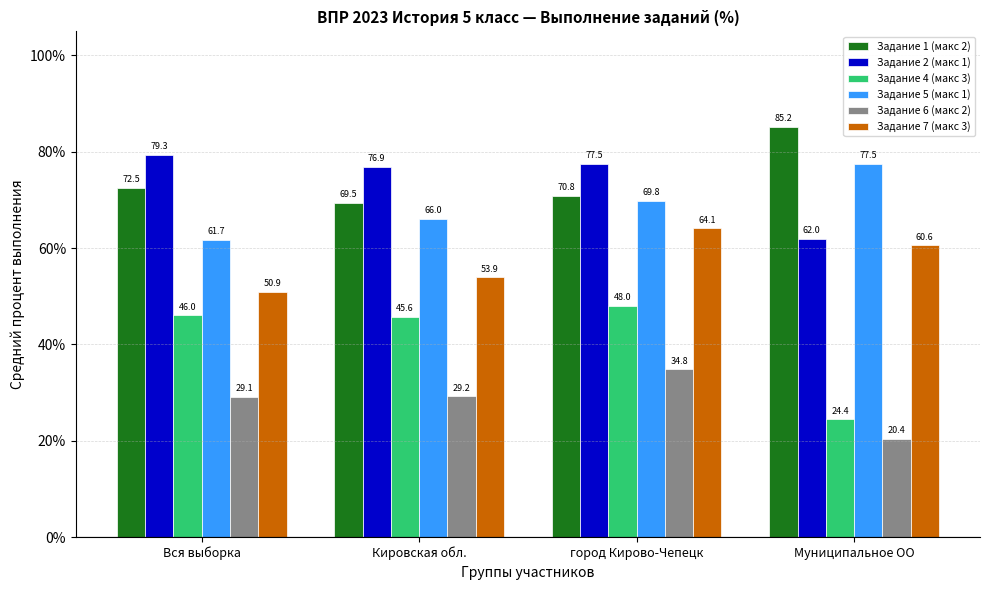

How many bars are there in total?

24